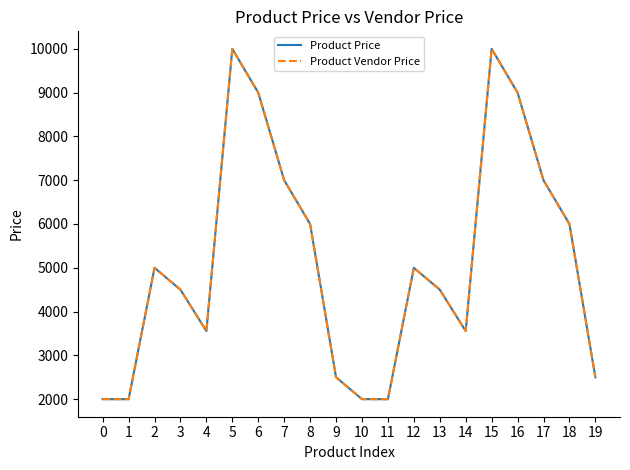

Is it true that Product Vendor Price equals 4999 at 12?

True